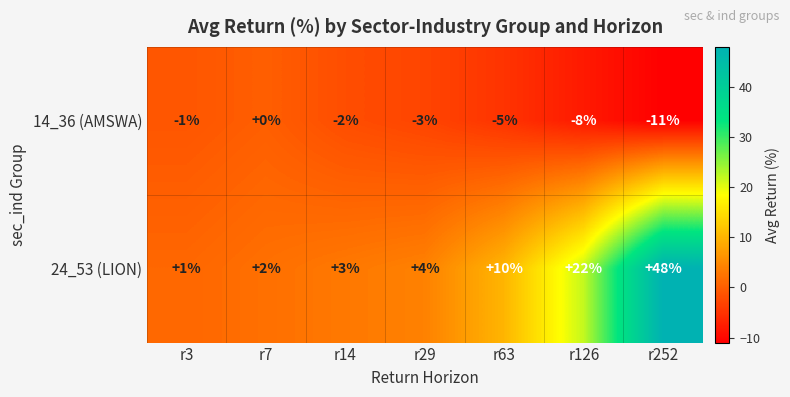

Which series has the largest range (max minus min)?

24_53 (LION)